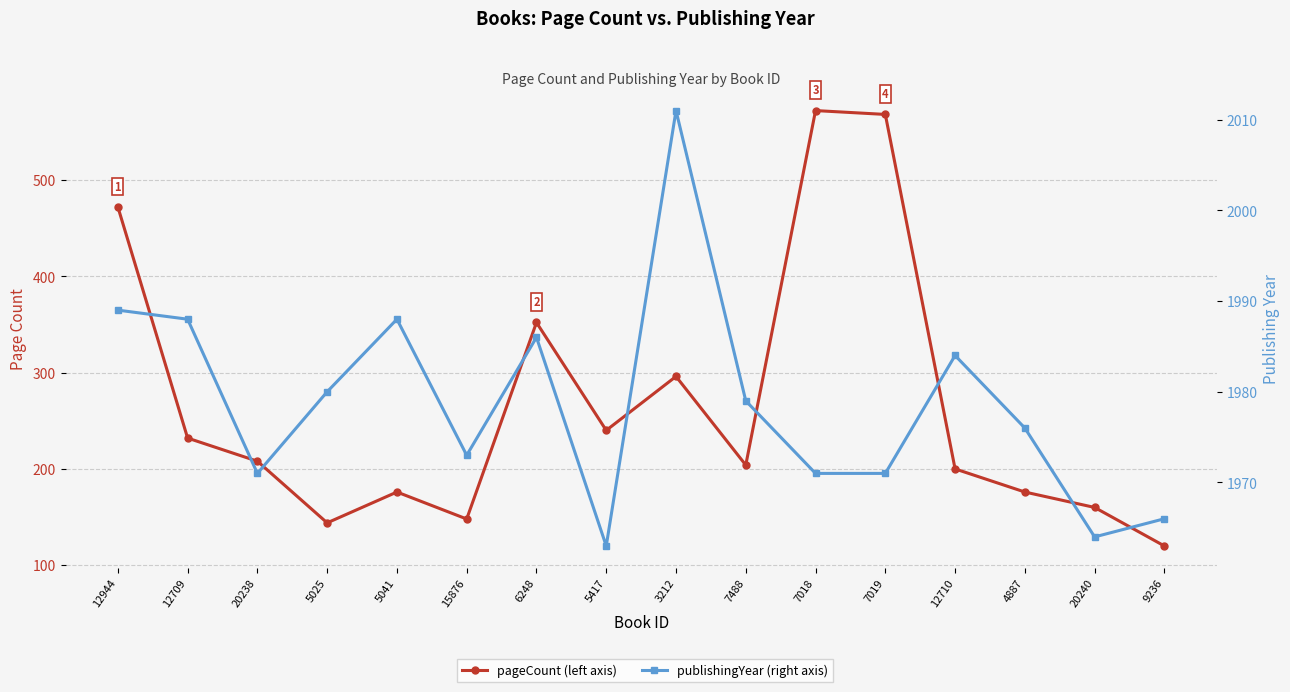

True or false: pageCount and publishingYear cross at least once.

False